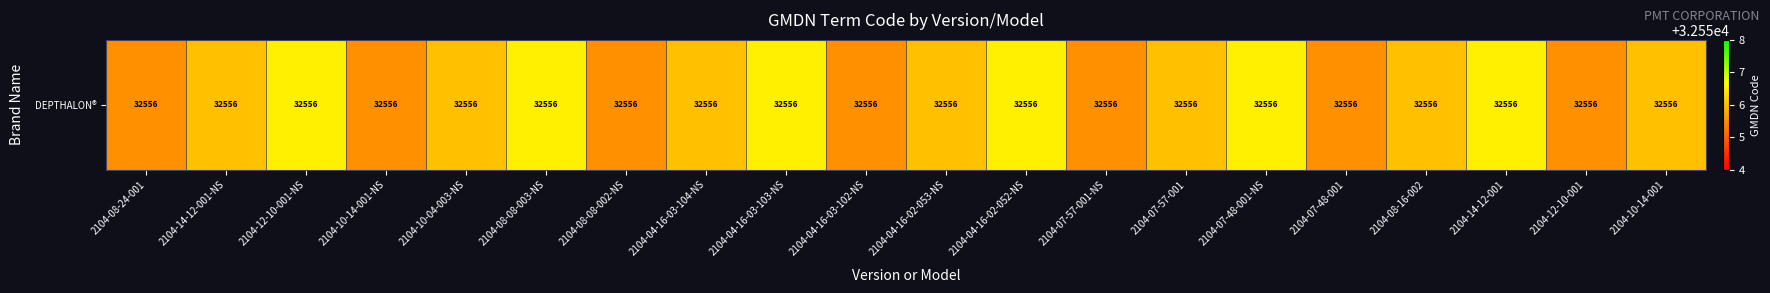

Rank the categories by value from lowest to highest.

2104-08-24-001, 2104-10-14-001-NS, 2104-08-08-002-NS, 2104-04-16-03-102-NS, 2104-07-57-001-NS, 2104-07-48-001, 2104-12-10-001, 2104-14-12-001-NS, 2104-10-04-003-NS, 2104-04-16-03-104-NS, 2104-04-16-02-053-NS, 2104-07-57-001, 2104-08-16-002, 2104-10-14-001, 2104-12-10-001-NS, 2104-08-08-003-NS, 2104-04-16-03-103-NS, 2104-04-16-02-052-NS, 2104-07-48-001-NS, 2104-14-12-001